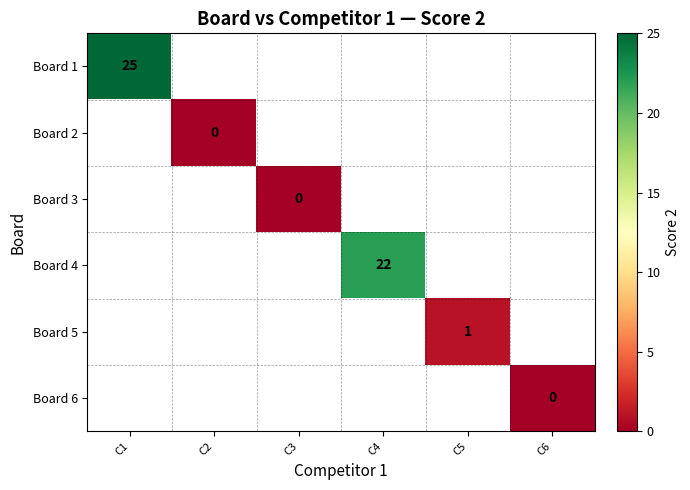

How many series are shown in this chart?

6